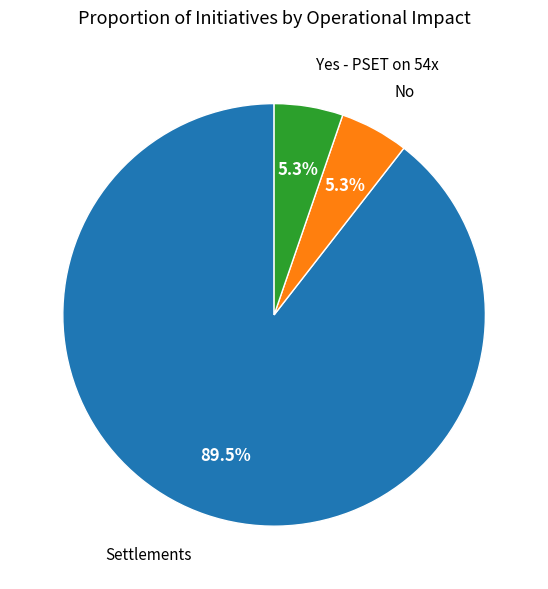

Is there any slice that represents more than half of the pie?

Yes